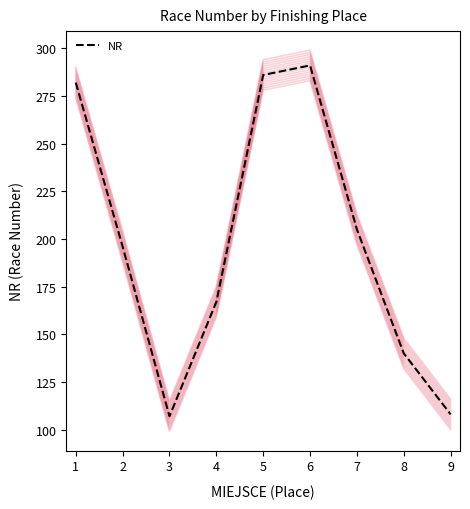

Rank the categories by value from highest to lowest.

6, 5, 1, 7, 2, 4, 8, 9, 3